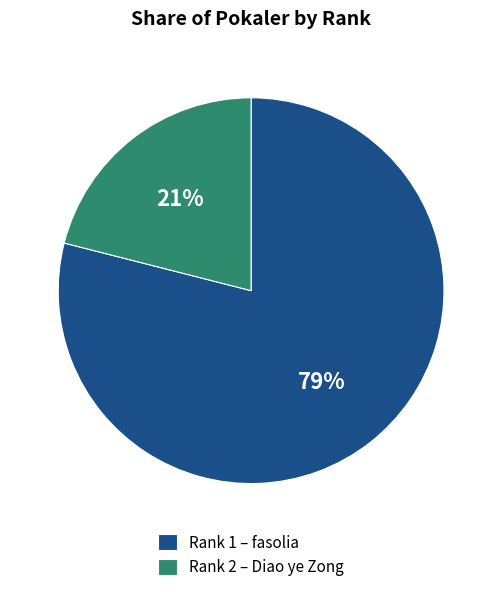

Is there any slice that represents more than half of the pie?

Yes